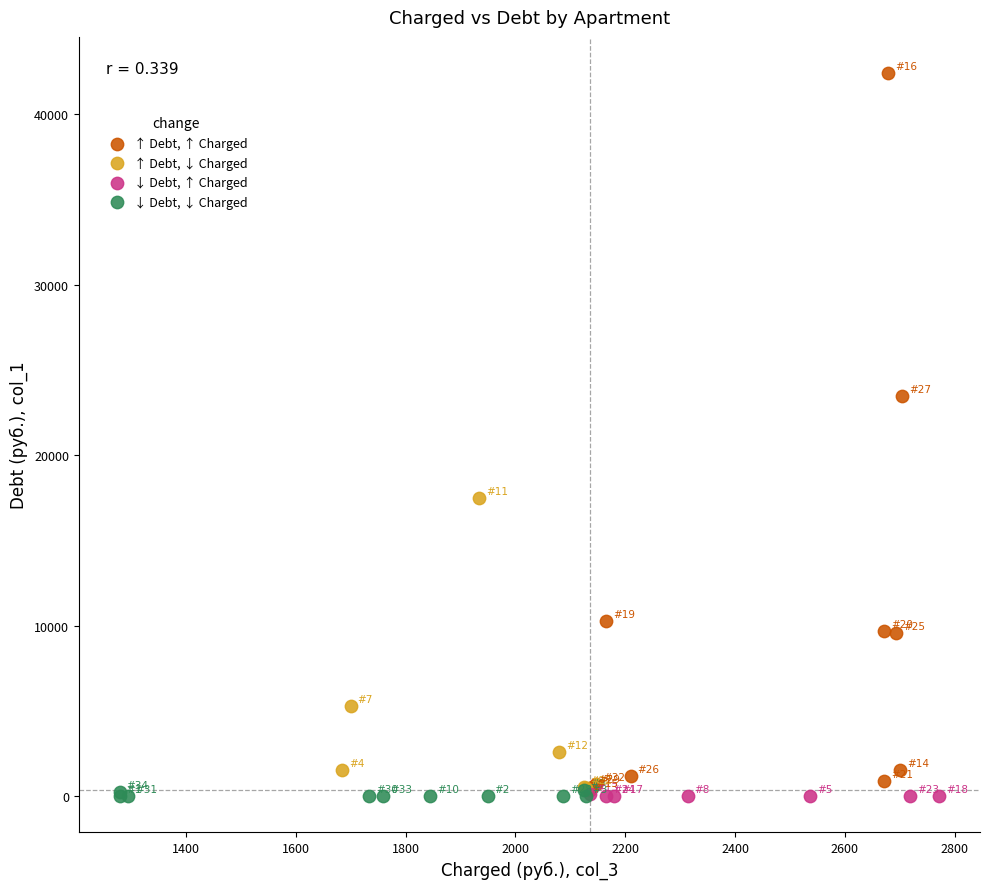

Which series reaches the maximum Y coordinate?

↑ Debt, ↑ Charged